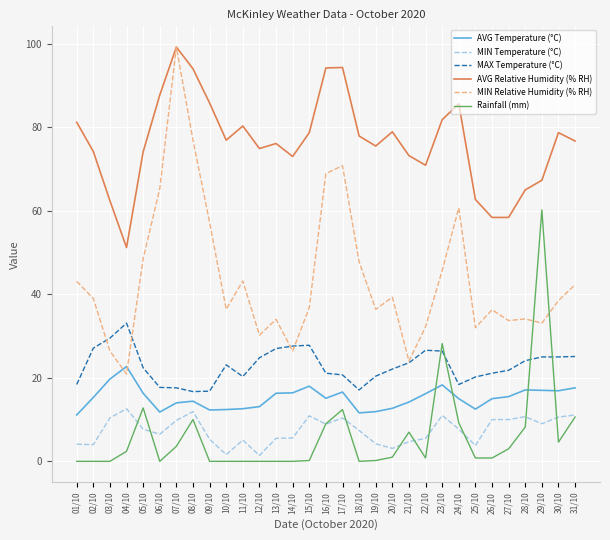

What is the sum of the MIN Relative Humidity (% RH) values at 18/10 and 27/10?

81.5